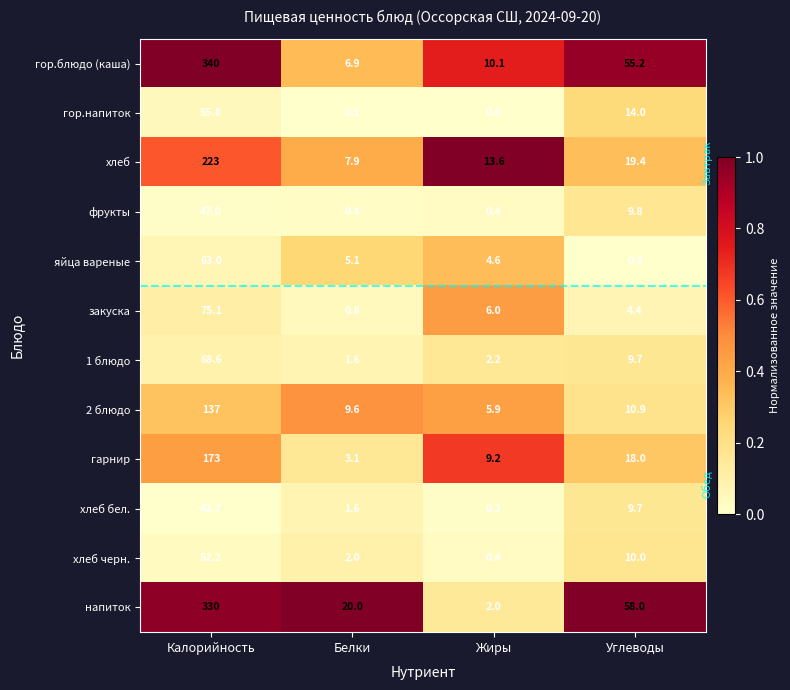

Rank the series by their maximum value, from highest to lowest.

гор.блюдо (каша), напиток, хлеб, гарнир, 2 блюдо, закуска, 1 блюдо, яйца вареные, гор.напиток, хлеб черн., фрукты, хлеб бел.